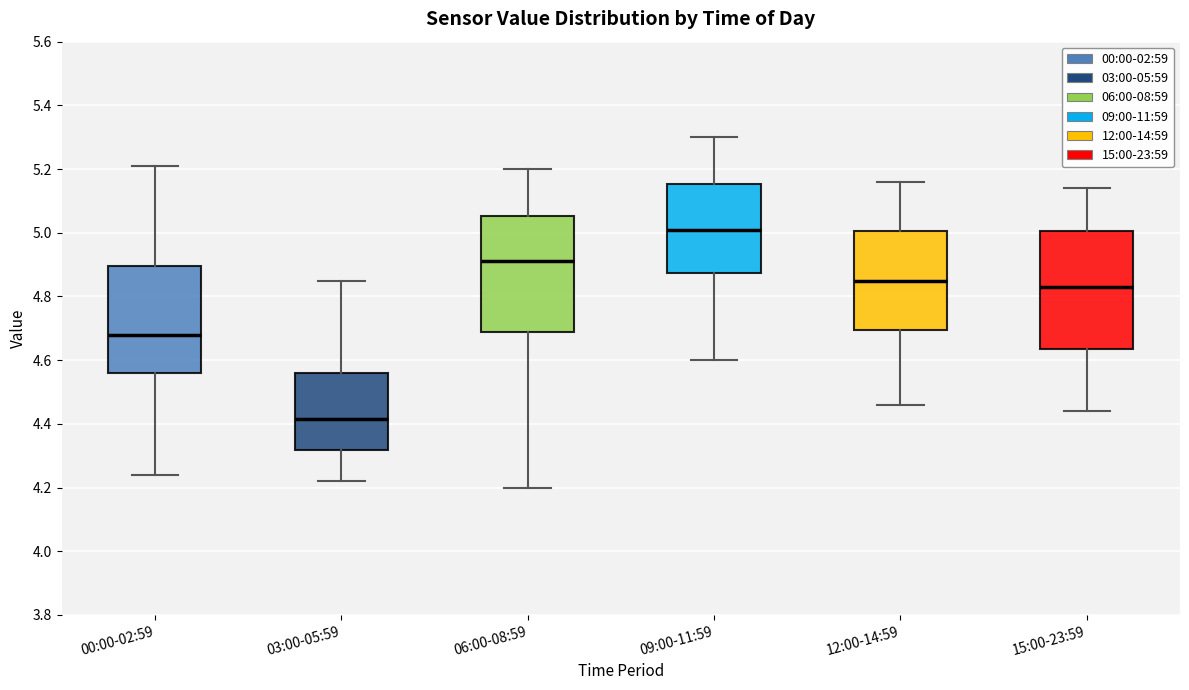

Reading left to right, transcribe this box plot: for each box, give where its median line is, the range the box spans, and where its two whiskers end, as read against the y-axis. The values are not printed on the chart, so give them approximately, as read against the axis.

00:00-02:59: median 4.68, box 4.56 to 4.90, whiskers 4.24 to 5.22
03:00-05:59: median 4.42, box 4.32 to 4.56, whiskers 4.22 to 4.86
06:00-08:59: median 4.92, box 4.68 to 5.06, whiskers 4.20 to 5.20
09:00-11:59: median 5.02, box 4.88 to 5.16, whiskers 4.60 to 5.30
12:00-14:59: median 4.86, box 4.70 to 5.00, whiskers 4.46 to 5.16
15:00-23:59: median 4.84, box 4.64 to 5.00, whiskers 4.44 to 5.14